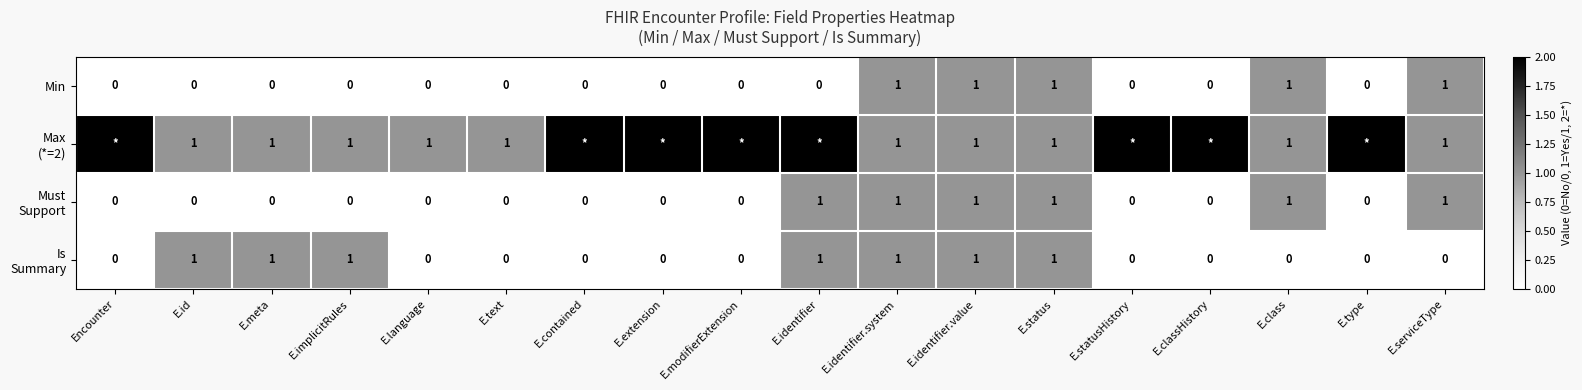

How many positive values does the Min series have?

5